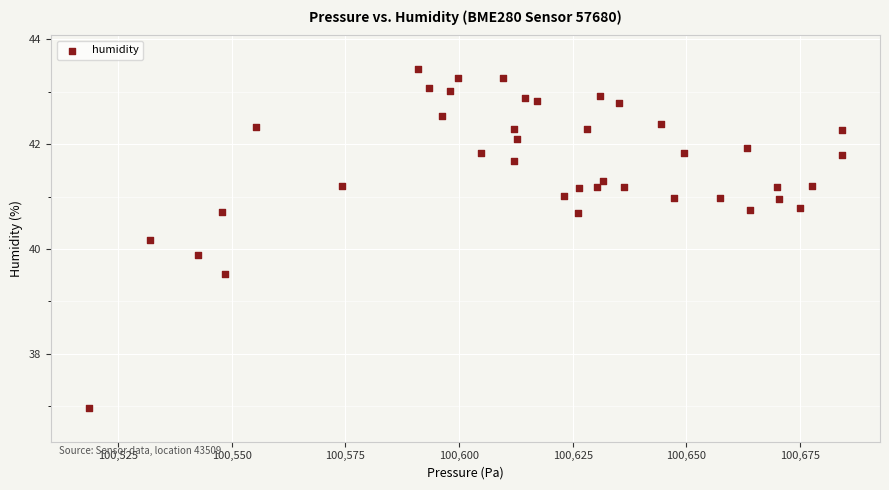

What is the range of X values (max minus min)?

165.7